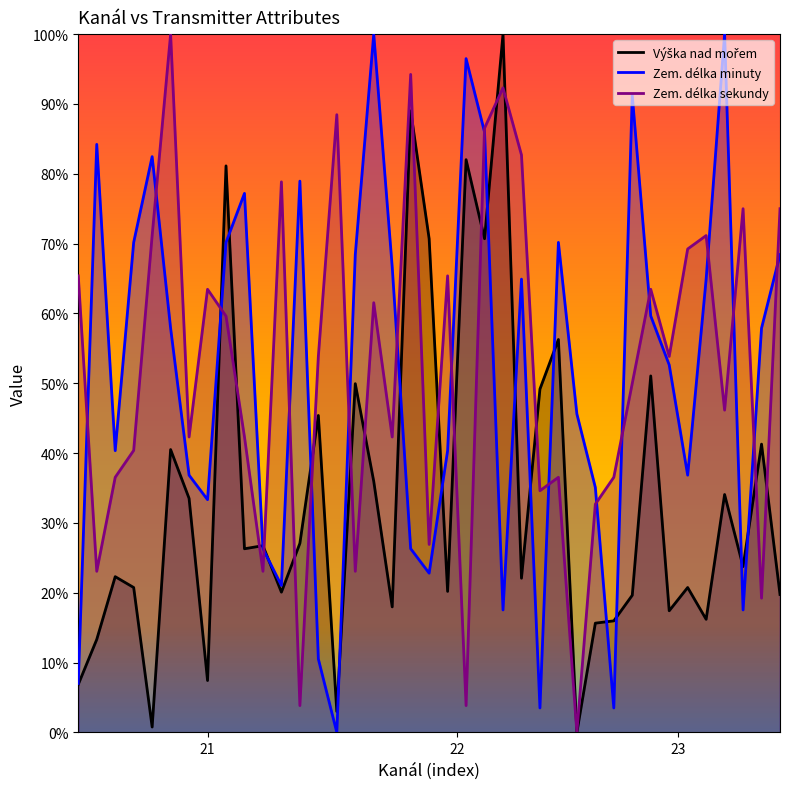

How many values in the Výška nad mořem series are below 23?

19